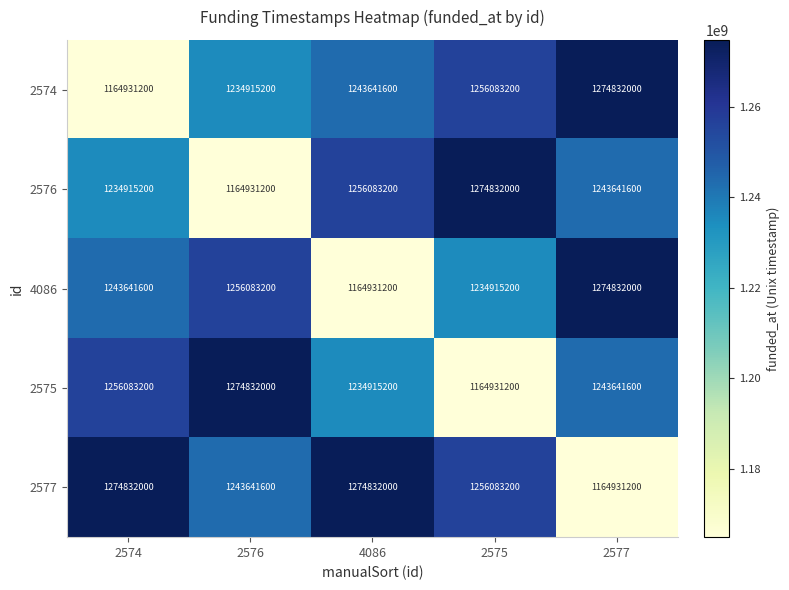

The 2575 series shows 1164931200 at 2575. True or false?

True